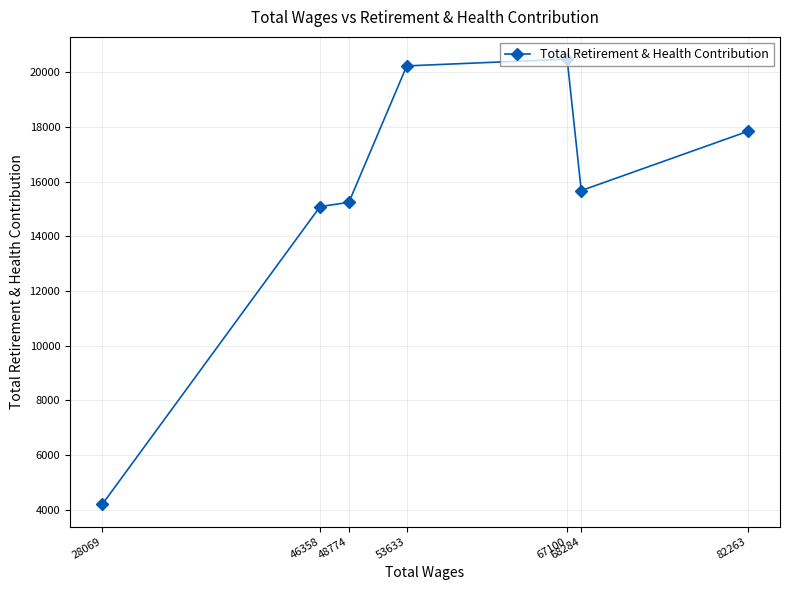

How many interior local valleys (lower than both neighbors) does the data have?

1